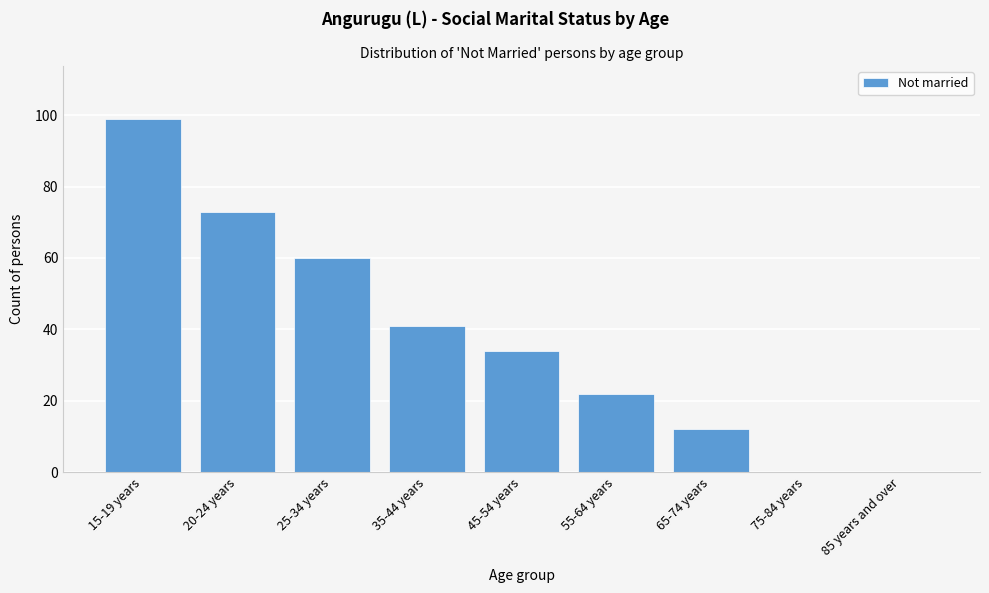

Reading right to left, extract all data points from this chart.

85 years and over=0	75-84 years=0	65-74 years=12	55-64 years=22	45-54 years=34	35-44 years=41	25-34 years=60	20-24 years=73	15-19 years=99